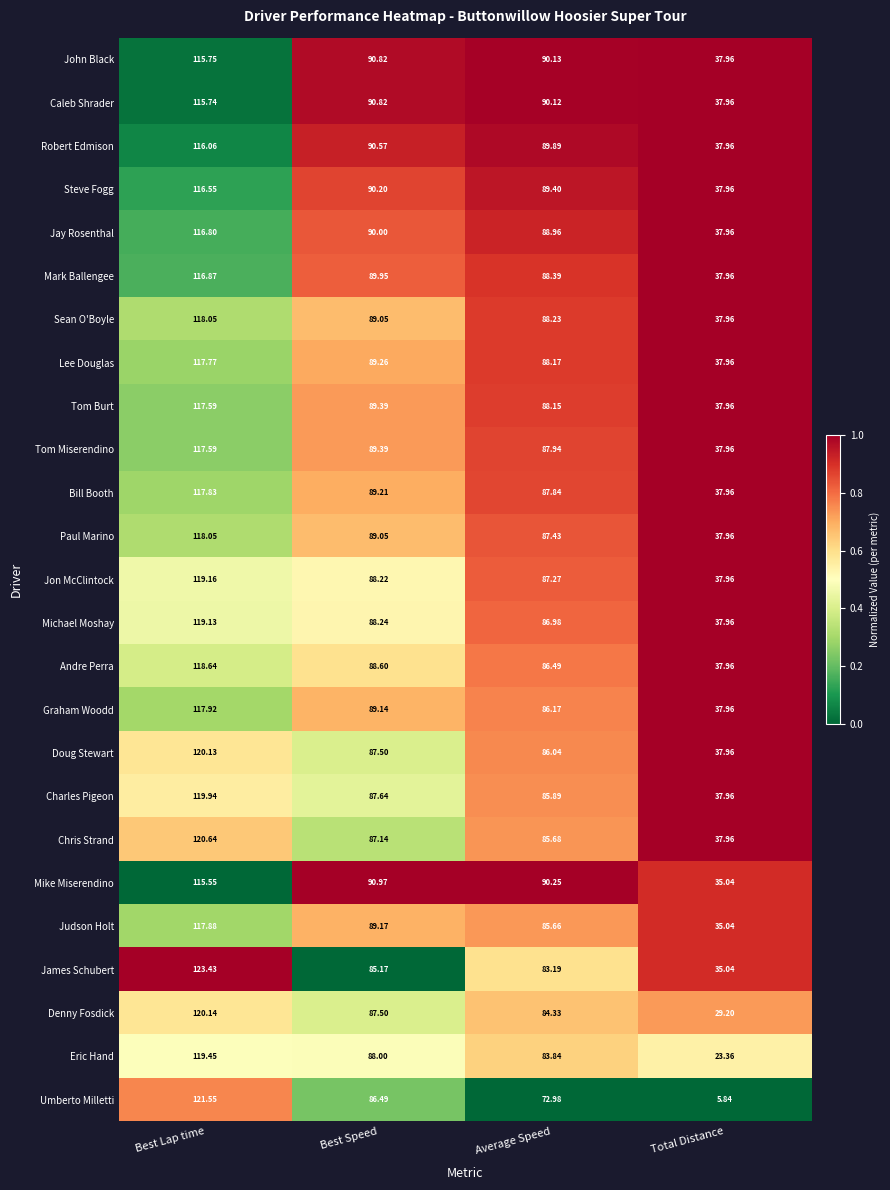

At which category is the sum across all series the highest?

Best Lap time